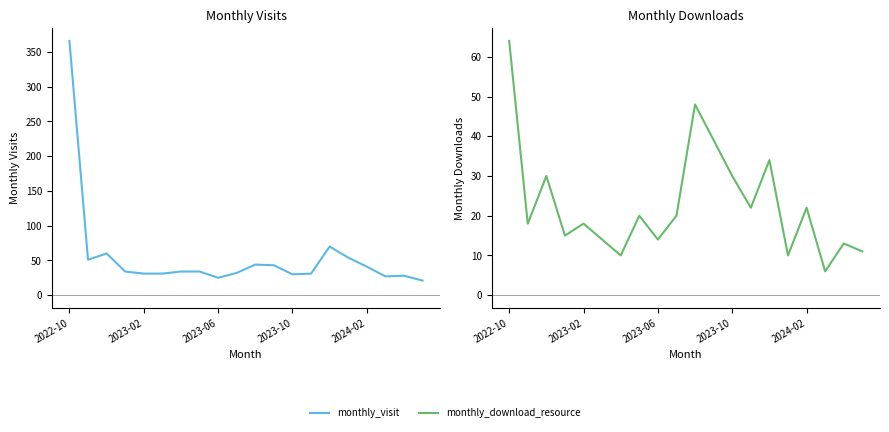

How many interior local valleys does the monthly_download_resource series have?

7